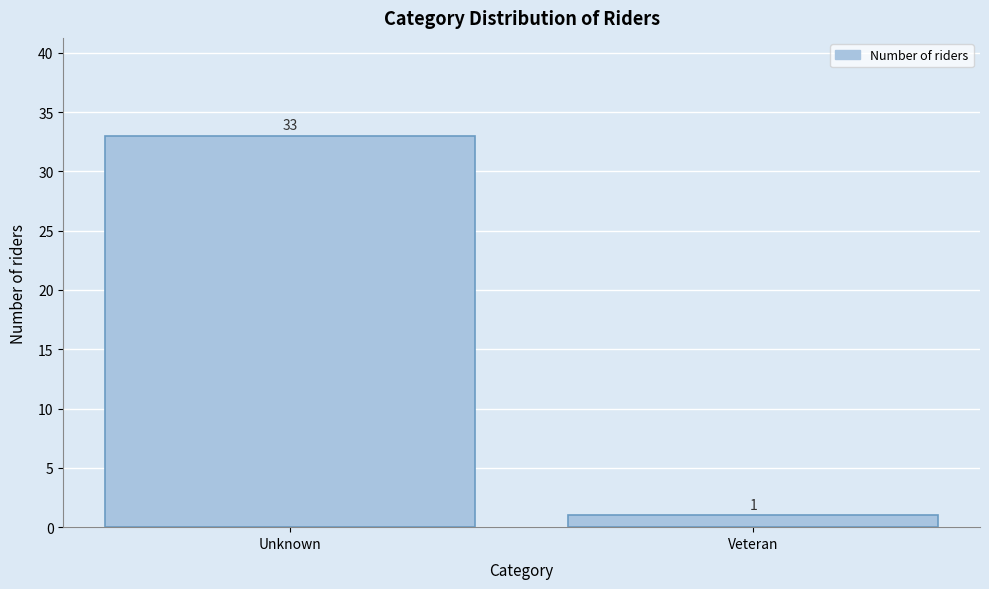

Reading left to right, extract all data points from this chart.

Unknown=33	Veteran=1